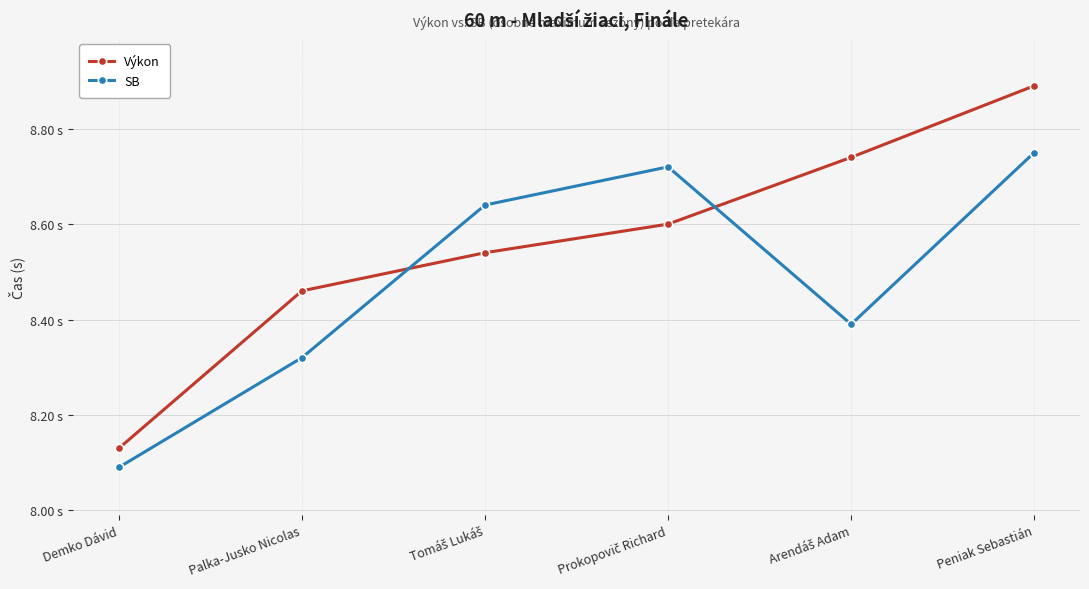

How many intersections are there between Výkon and SB?

2